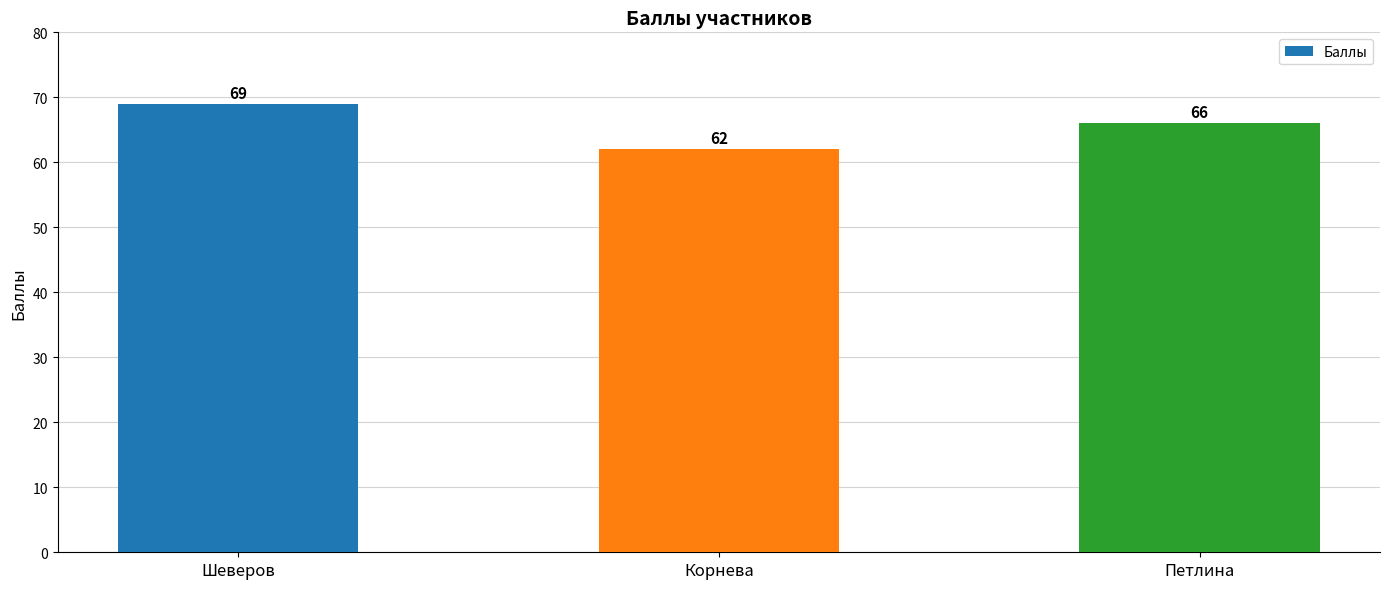

Which category has the lowest value across all series?

Корнева